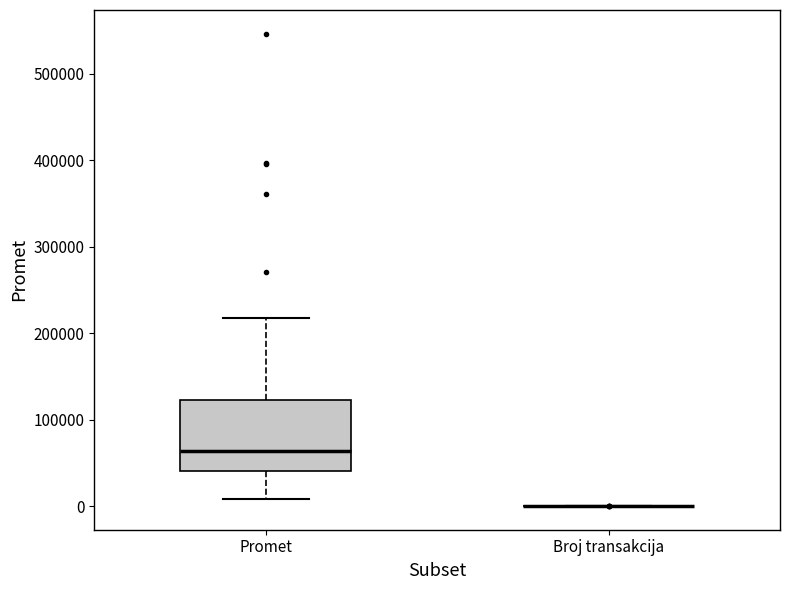

Which box is the tallest, from its lower edge to its upper edge?

Promet